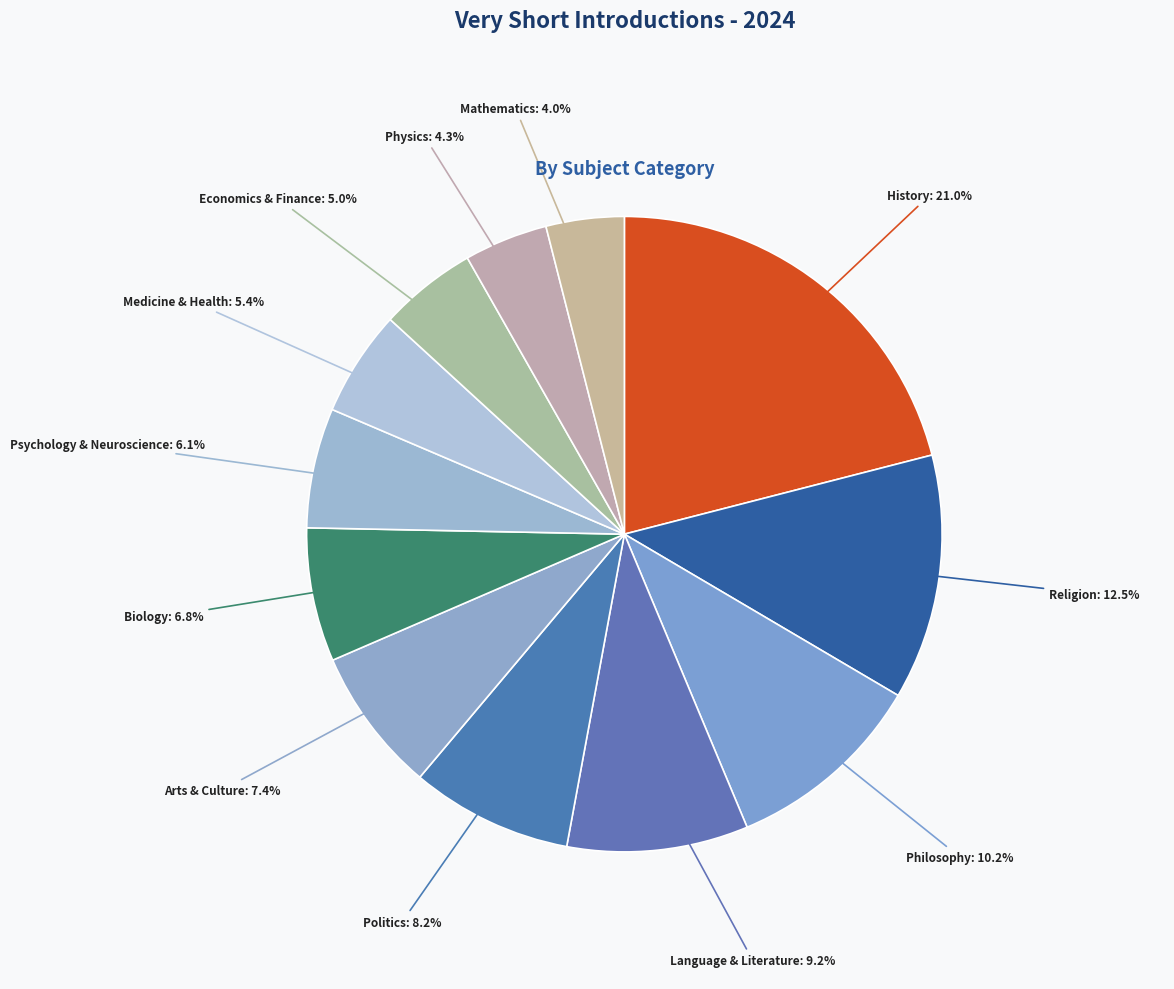

Which slice is the largest?

History